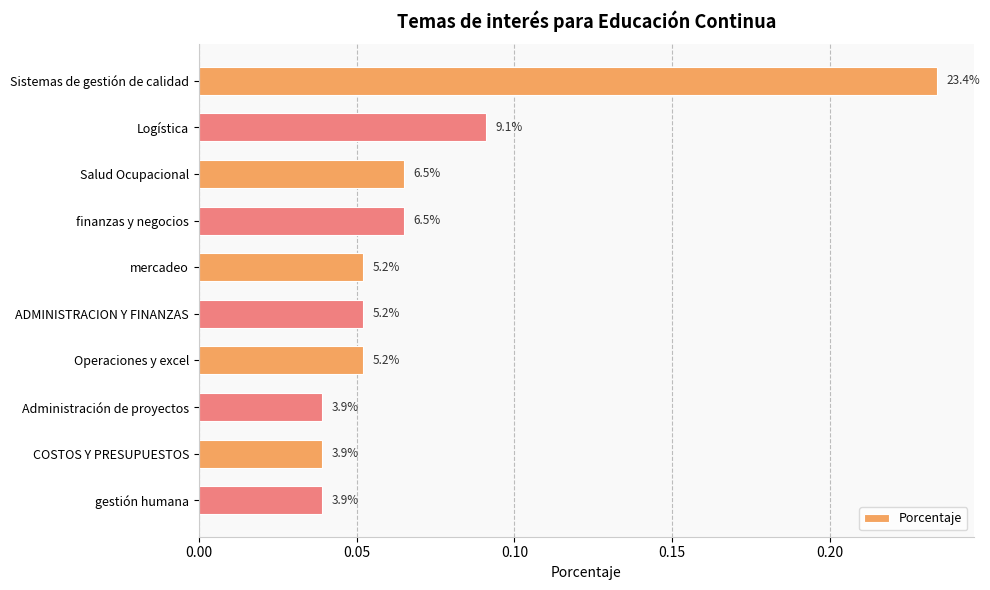

How many bars are there in total?

10